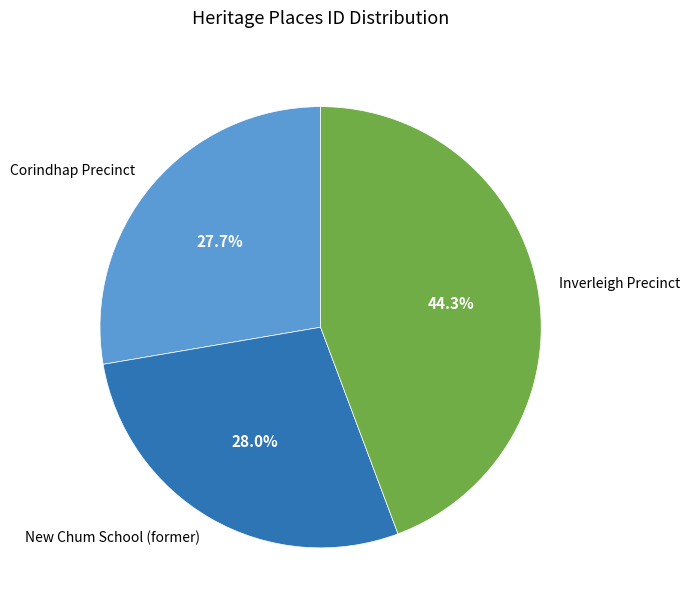

Is there a majority slice in this chart?

No